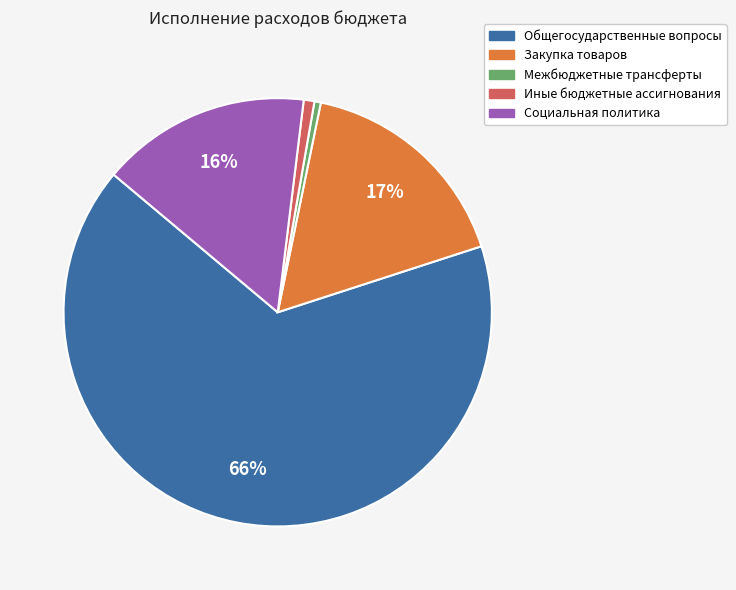

Which has a higher value, Закупка товаров or Иные бюджетные ассигнования?

Закупка товаров